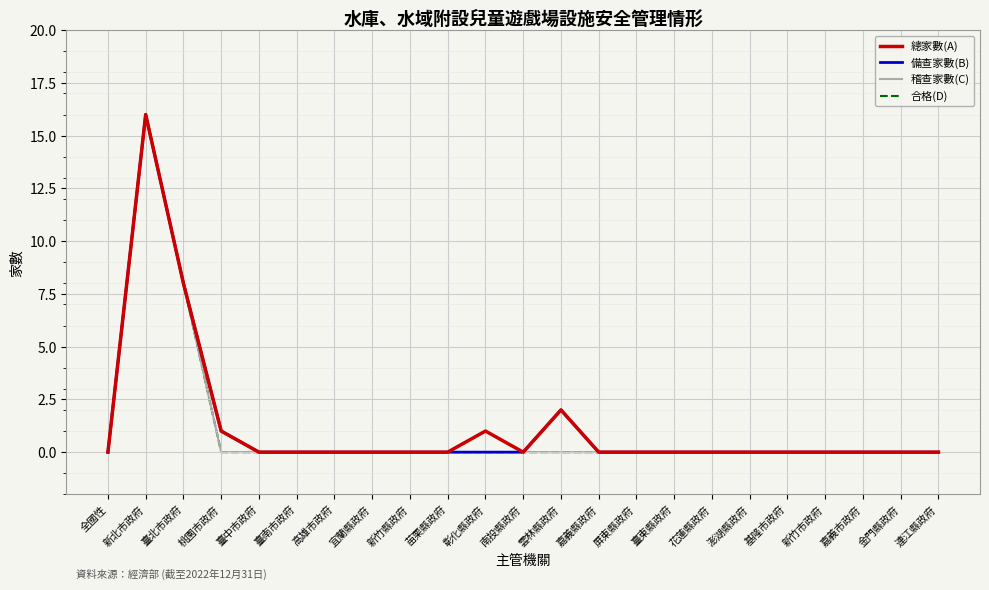

True or false: 合格(D) and 稽查家數(C) cross at least once.

False